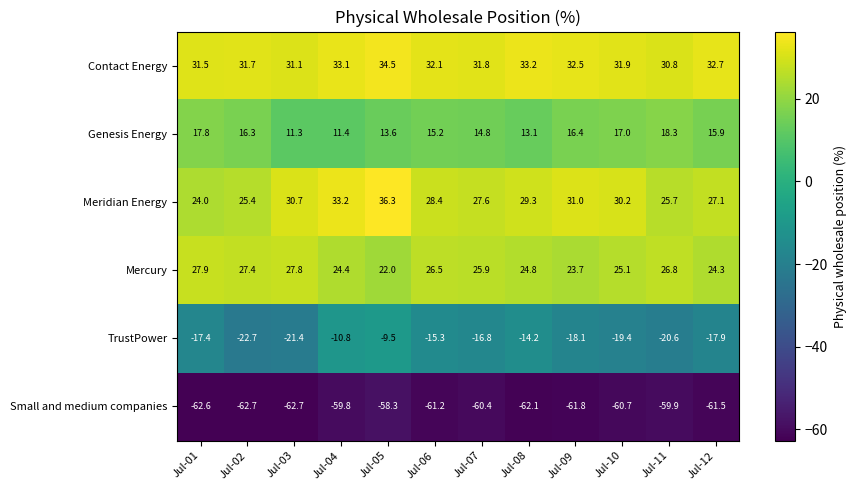

What is the difference between the maximum and minimum values in the Contact Energy series?

3.7